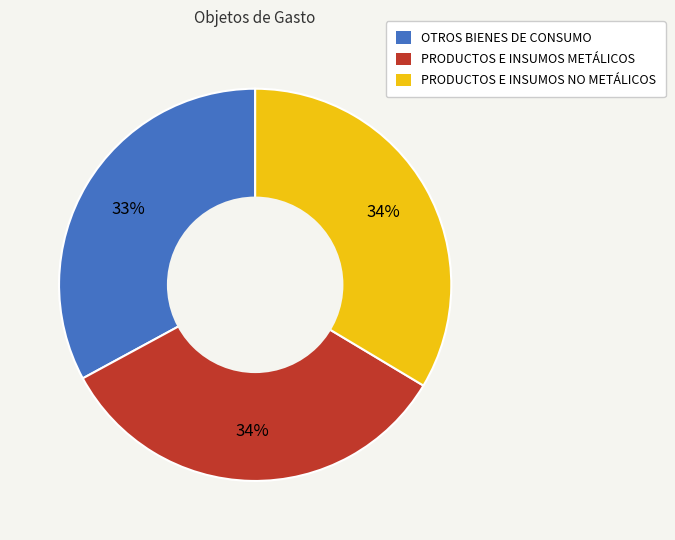

Does any single category account for the majority?

No